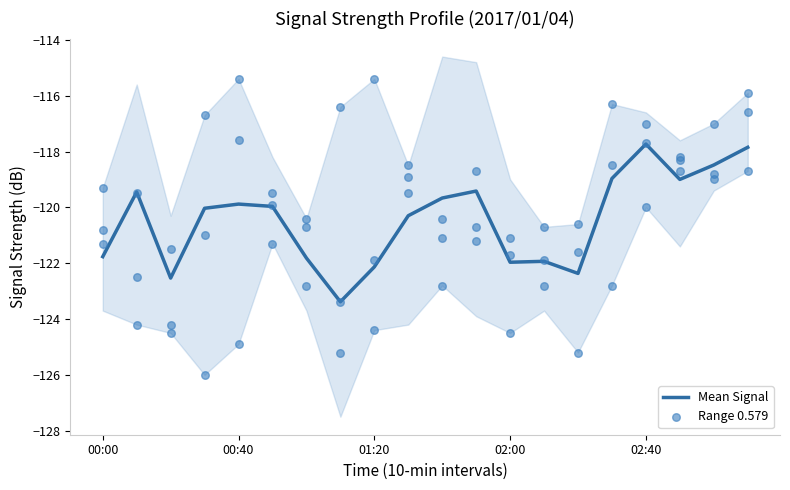

What is the lowest value of the Mean Signal series?

-123.4